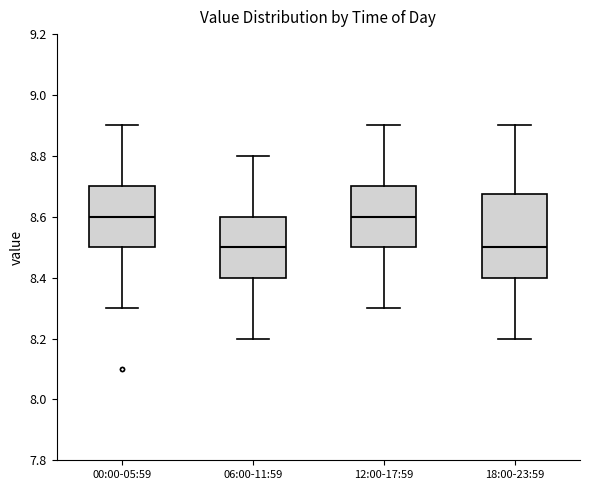

Reading left to right, read every box against the y-axis: the position of its median line, the range the box covers, and the ends of its whiskers. The values are not printed on the chart, so give them approximately, as read against the axis.

00:00-05:59: median 8.60, box 8.50 to 8.70, whiskers 8.30 to 8.90
06:00-11:59: median 8.50, box 8.40 to 8.60, whiskers 8.20 to 8.80
12:00-17:59: median 8.60, box 8.50 to 8.70, whiskers 8.30 to 8.90
18:00-23:59: median 8.50, box 8.40 to 8.68, whiskers 8.20 to 8.90